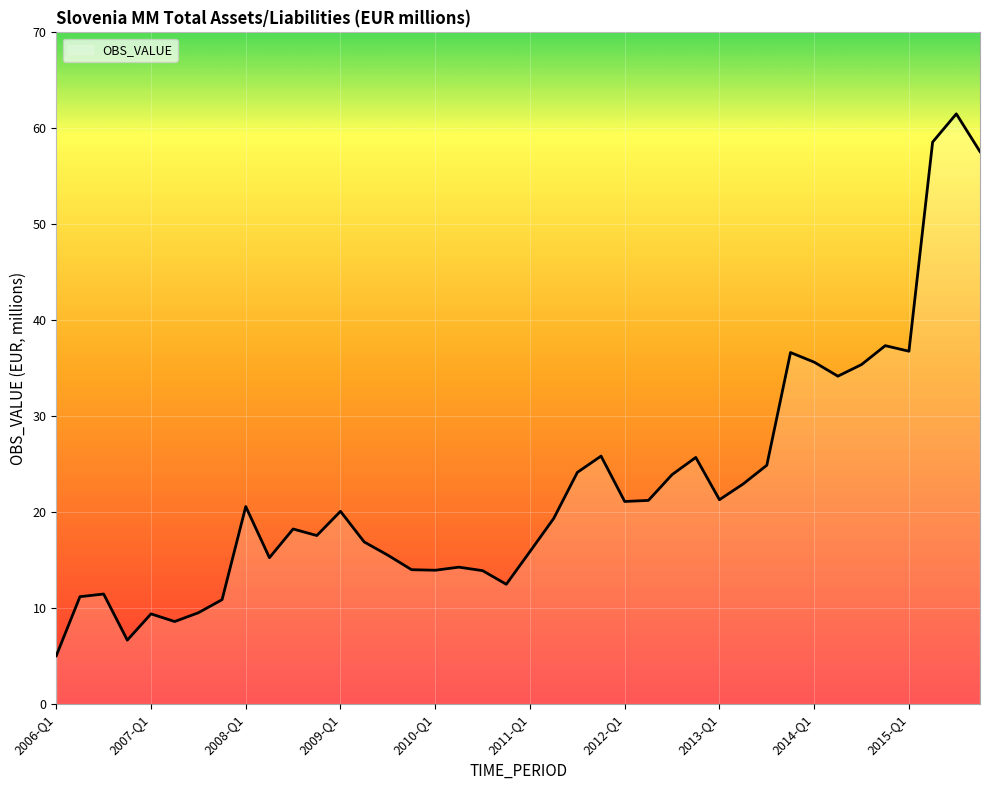

What is the greatest value displayed?

61.5